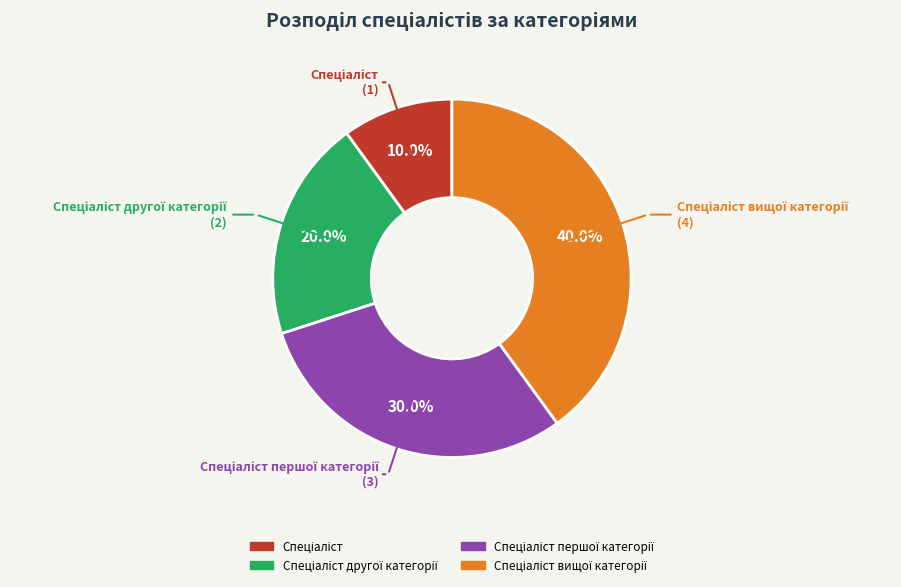

Is there a majority slice in this chart?

No